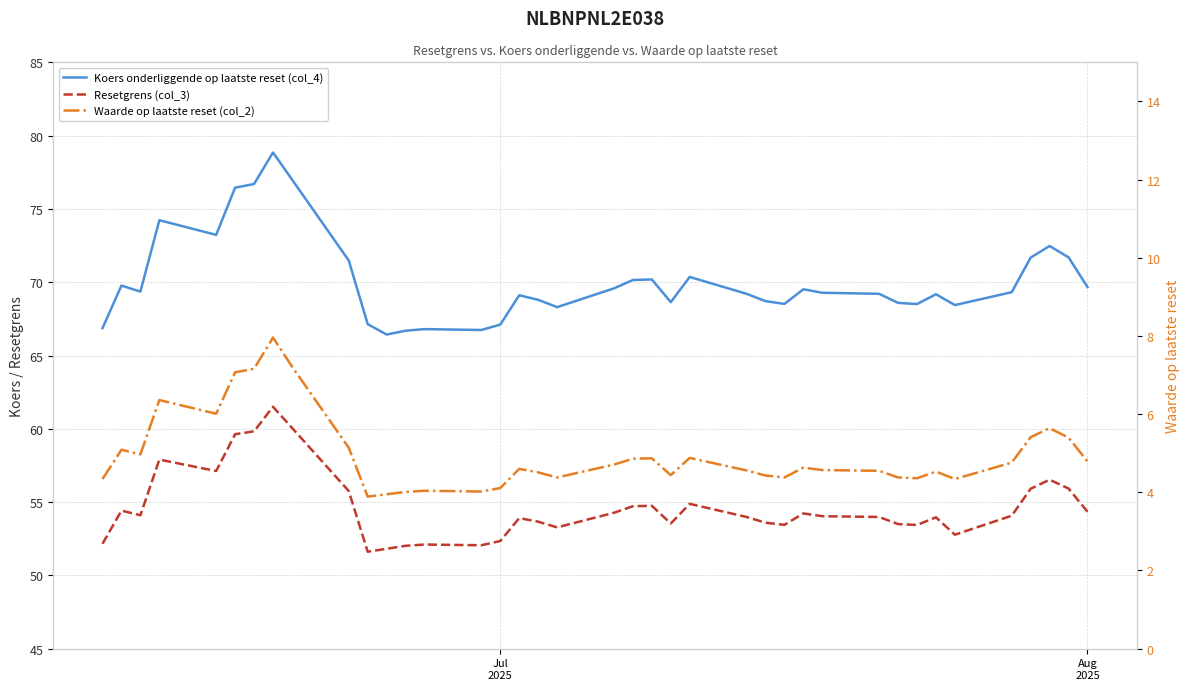

The Waarde op laatste reset (col_2) series shows 5.5 at 10. True or false?

False